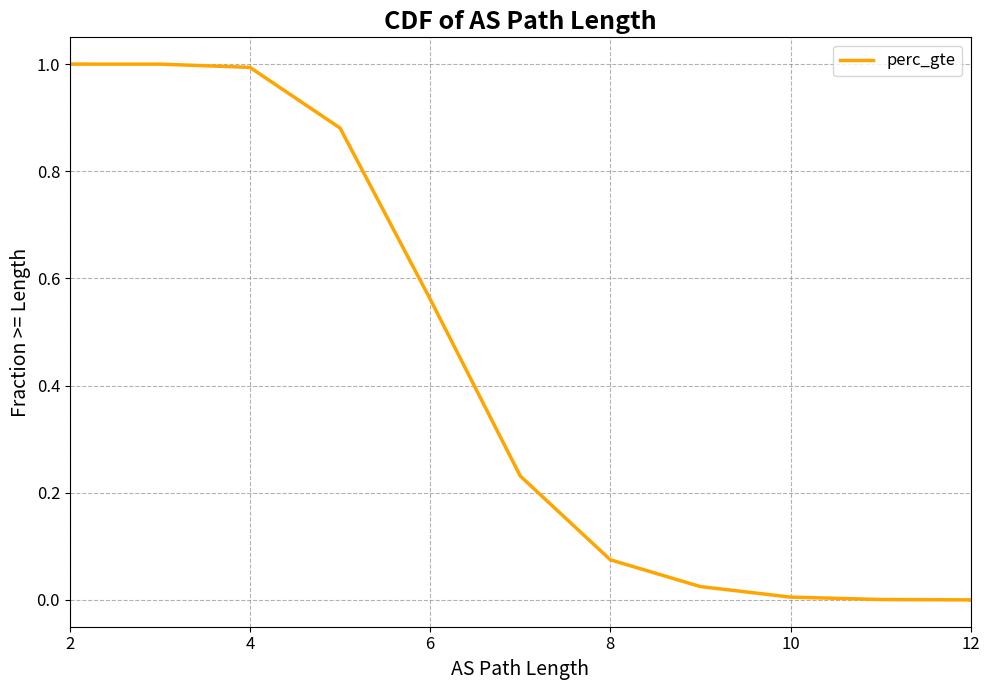

True or false: there are more than 2 points higher than both neighbors.

False